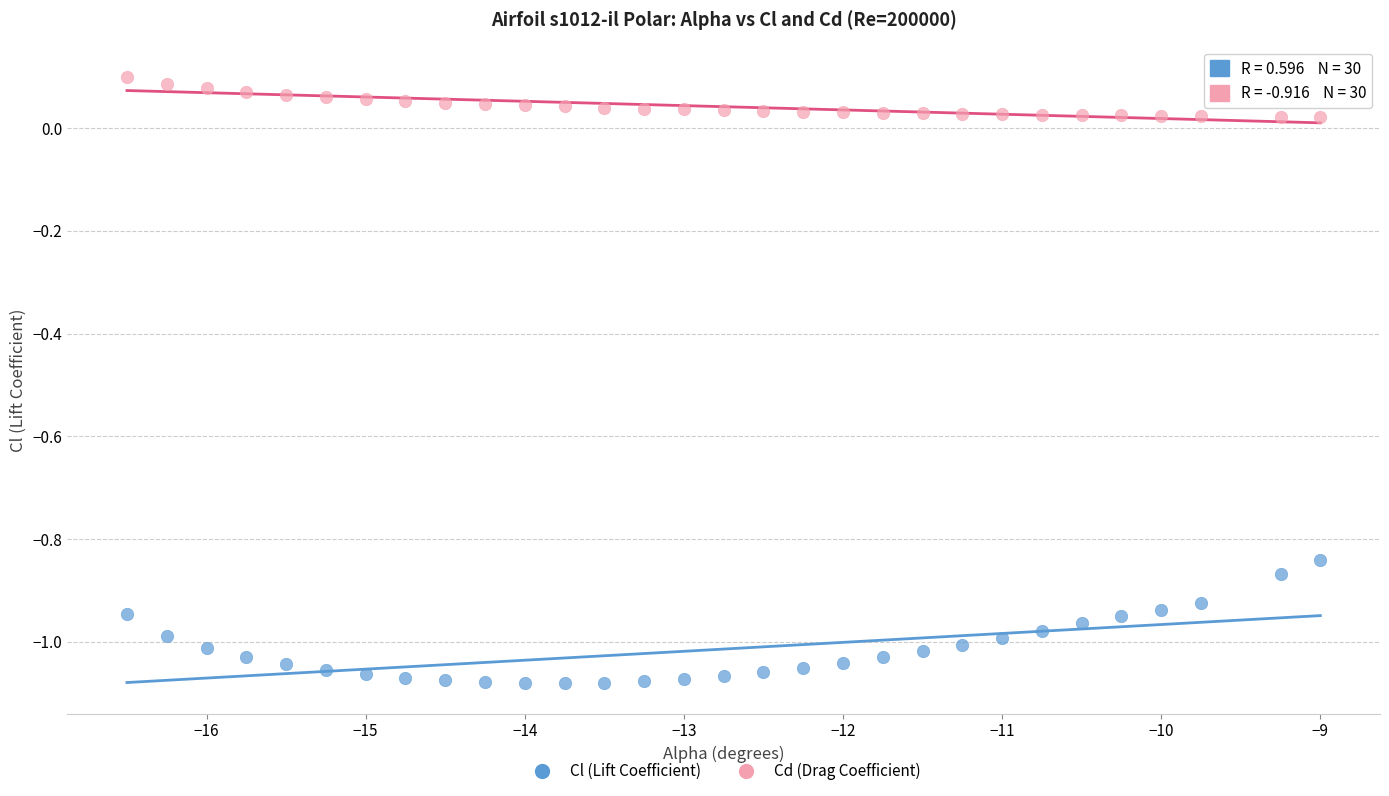

Across all data points, what is the range of Y values (max minus min)?

1.2